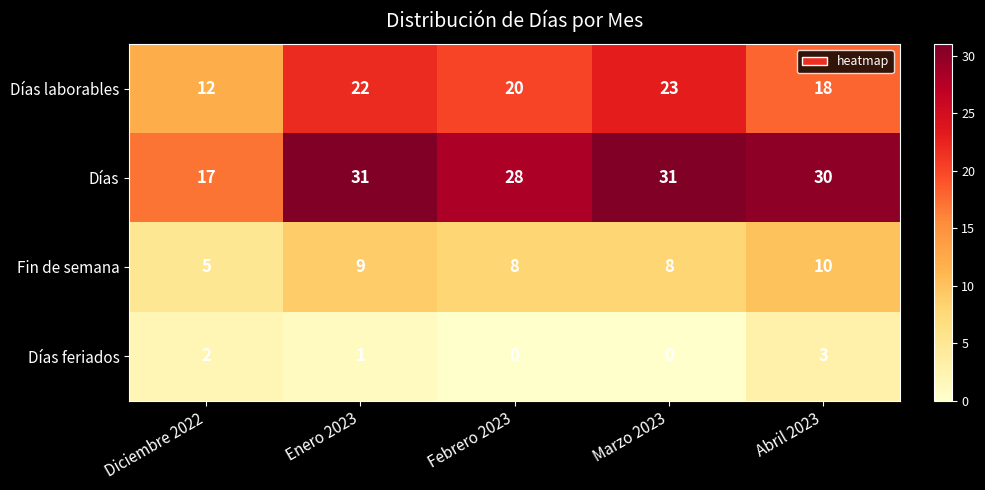

Rank the series at Marzo 2023 from highest to lowest value.

Días, Días laborables, Fin de semana, Días feriados